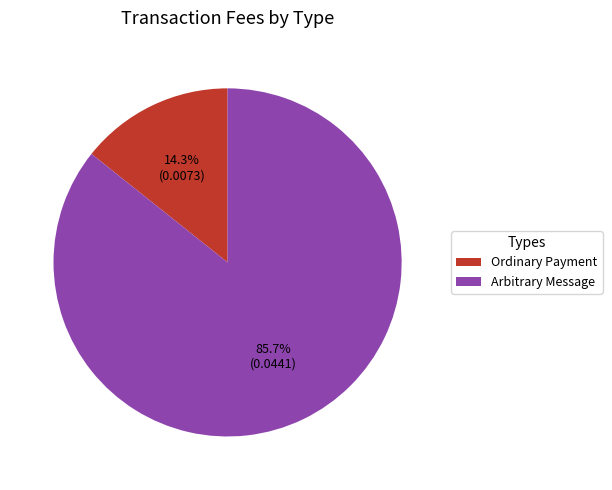

What is the total percentage of Ordinary Payment and Arbitrary Message?

100.0%